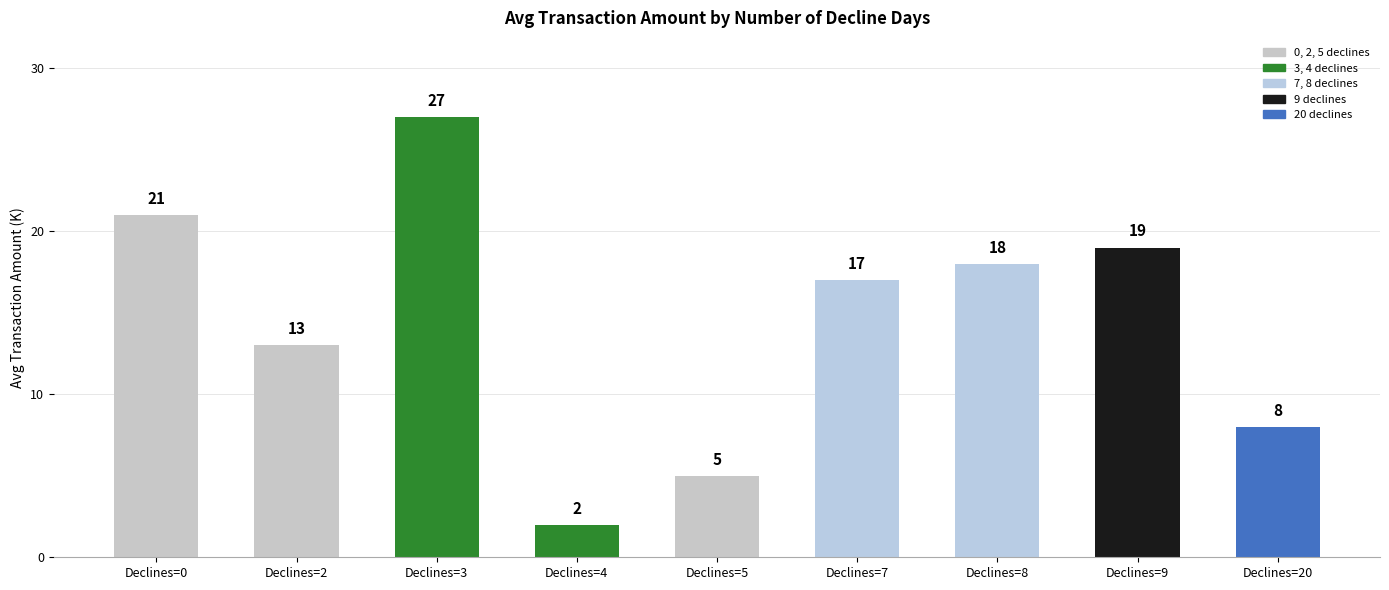

True or false: the data shows 27 at Declines=3.

True